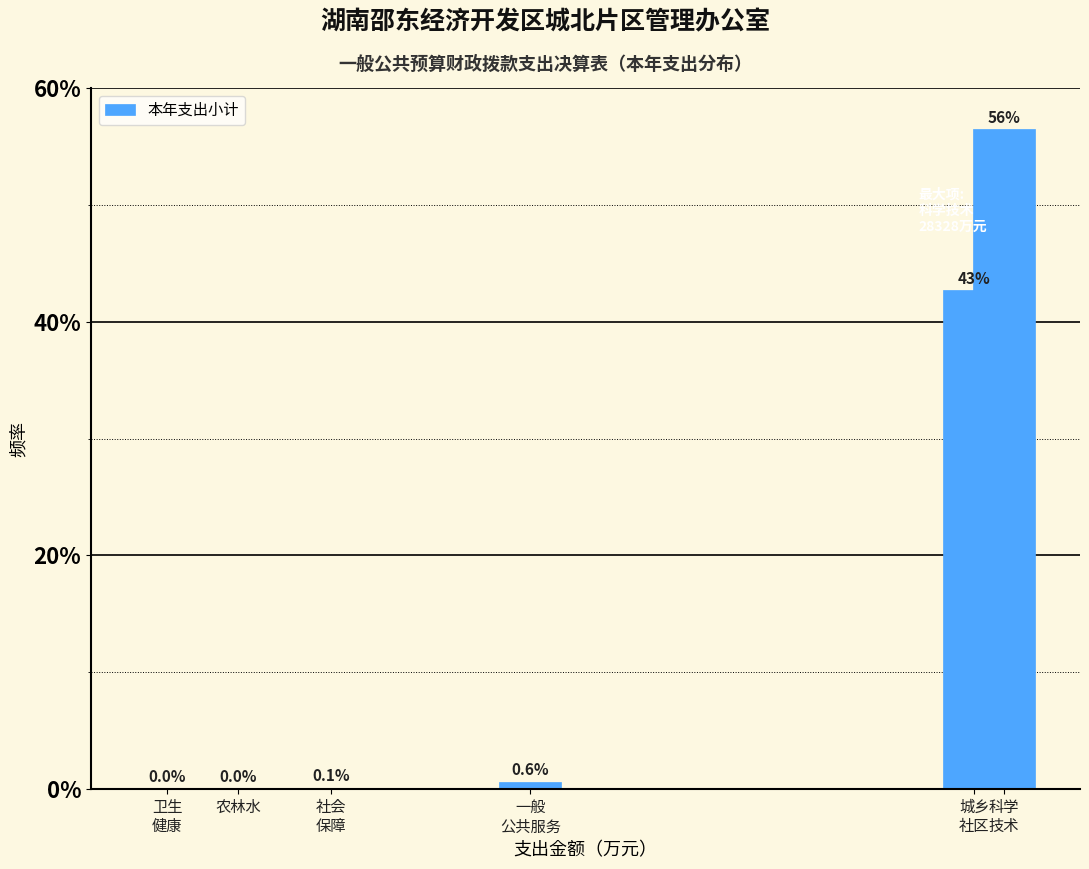

What is the maximum value shown in the chart?

56.5